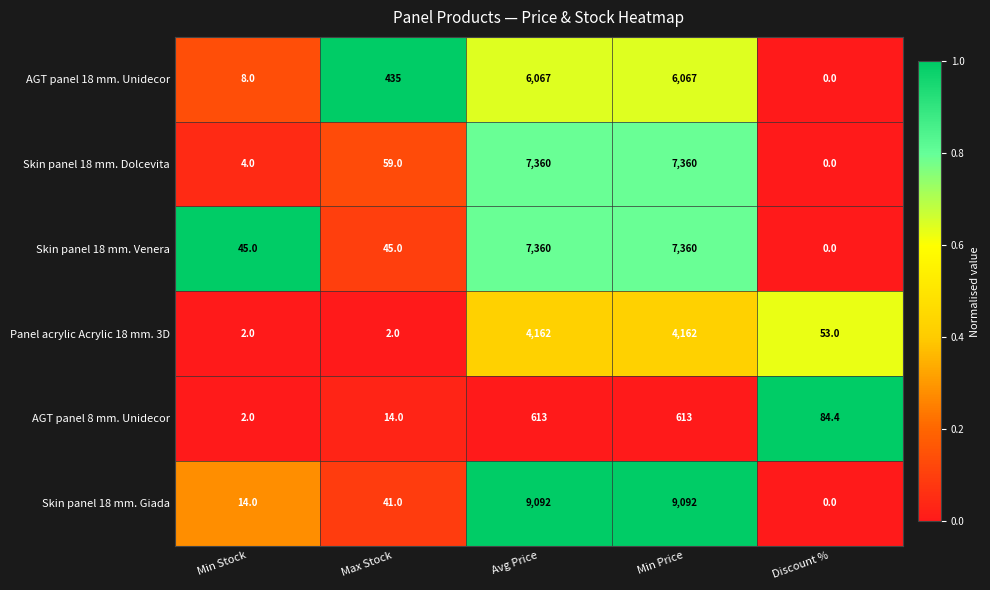

The value of Panel acrylic Acrylic 18 mm. 3D at Avg Price is 1890.9. True or false?

False